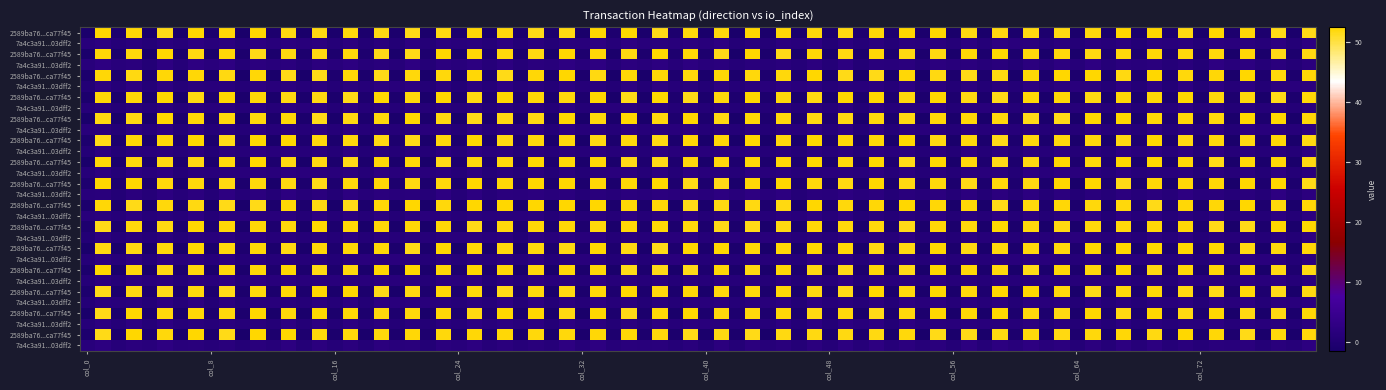

How many negative values does the 2589ba766f8c2ec0c6c58a0ad64ce9b7ca77f45 series have?

1